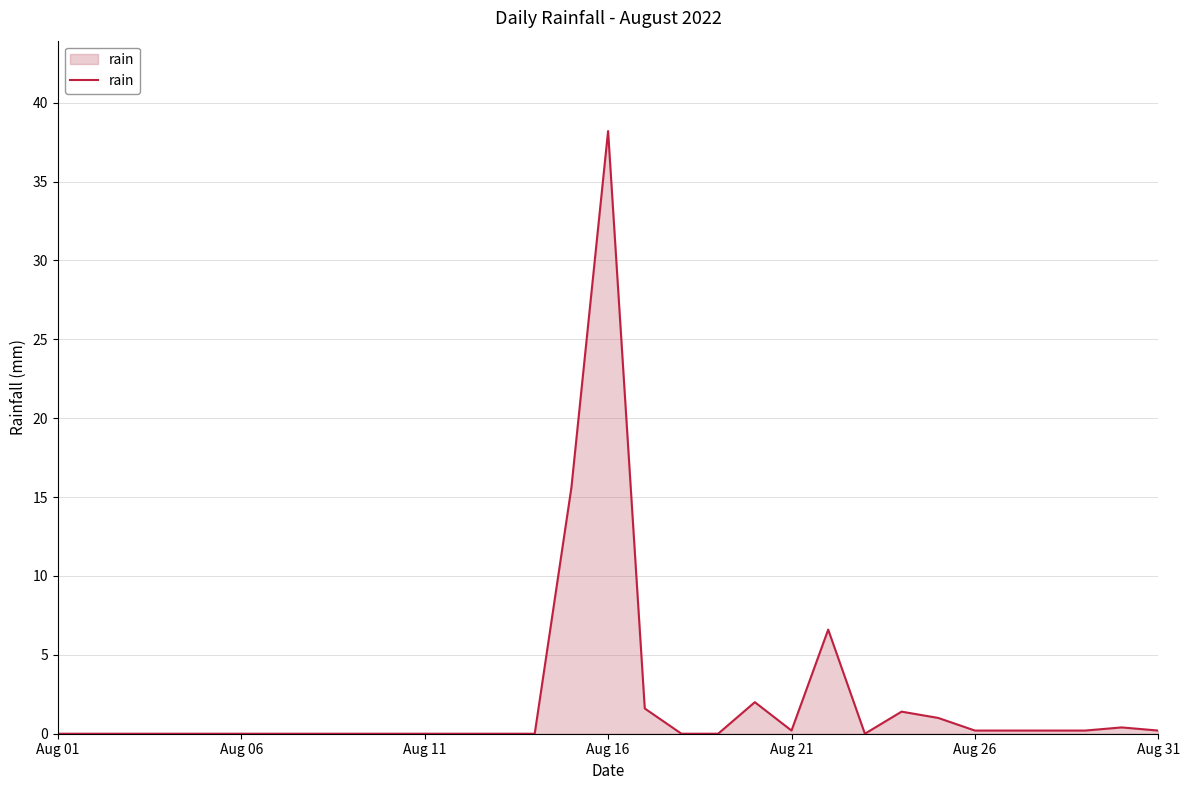

Does the chart have visible grid lines?

Yes